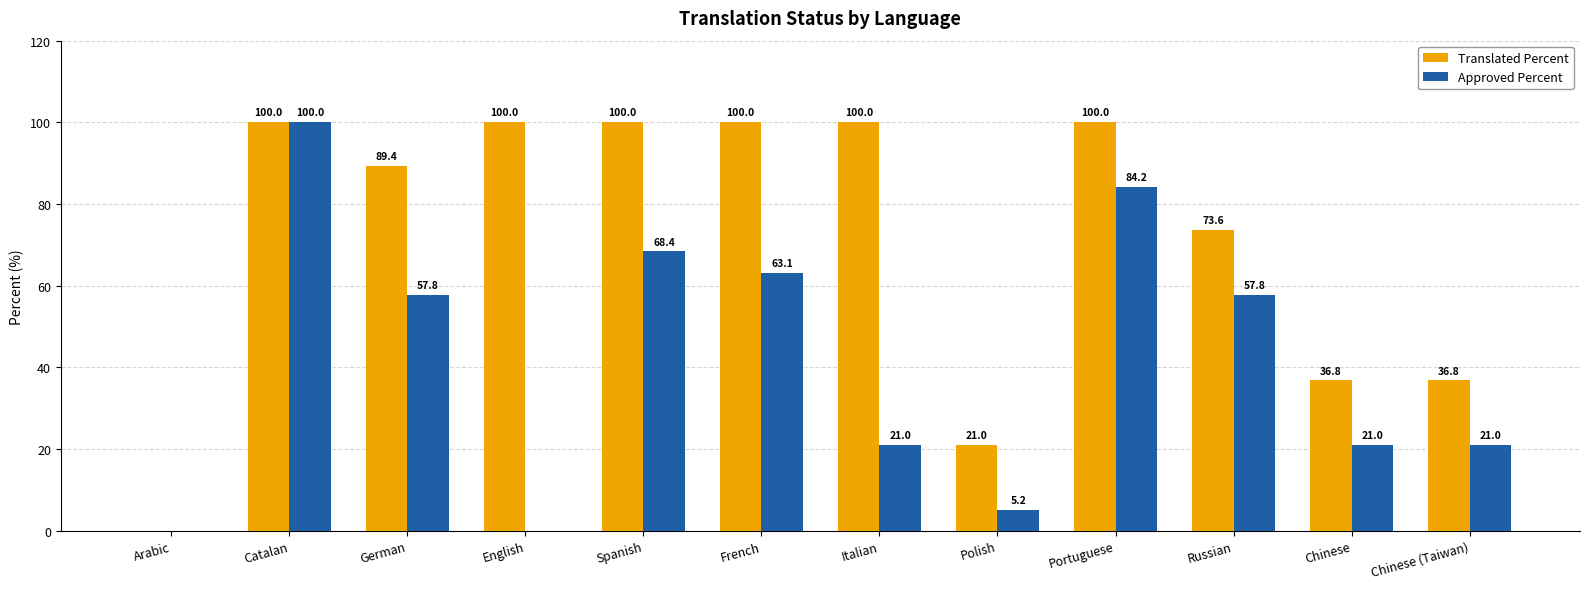

What is the maximum value shown in the chart?

100.0